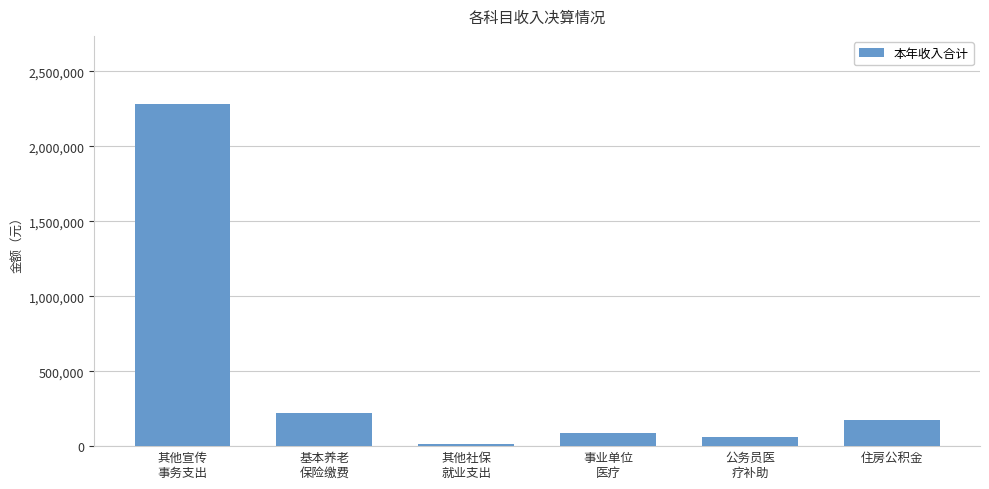

What is the difference between the maximum and minimum values?

2267317.7